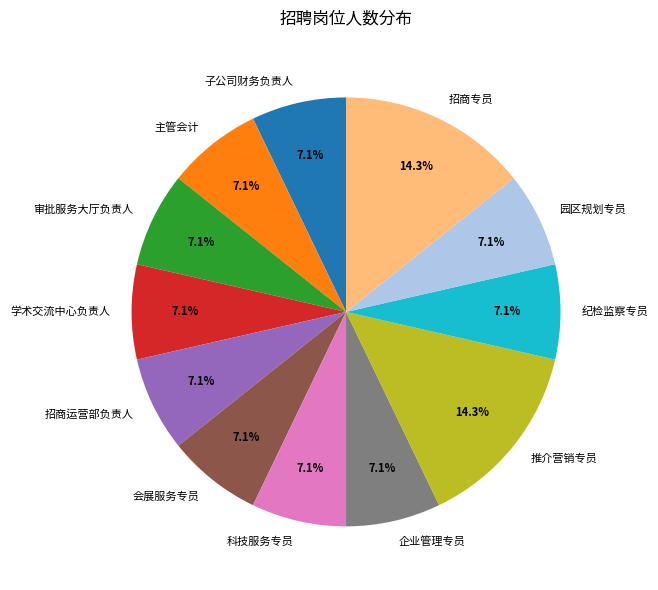

The 园区规划专员 slice represents 7% of the pie. True or false?

True